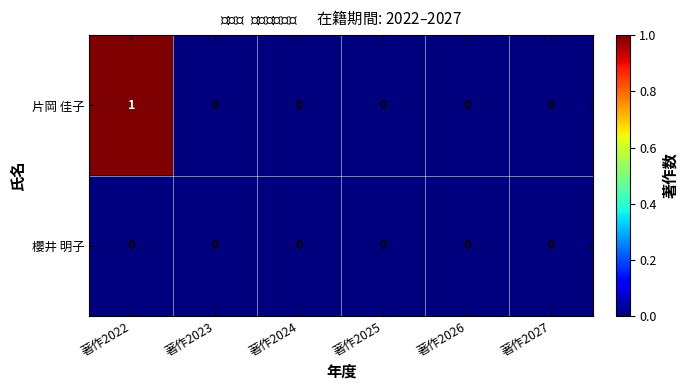

Reading right to left, extract all data points from this chart.

片岡 佳子: 著作2027=0	著作2026=0	著作2025=0	著作2024=0	著作2023=0	著作2022=1
櫻井 明子: 著作2027=0	著作2026=0	著作2025=0	著作2024=0	著作2023=0	著作2022=0